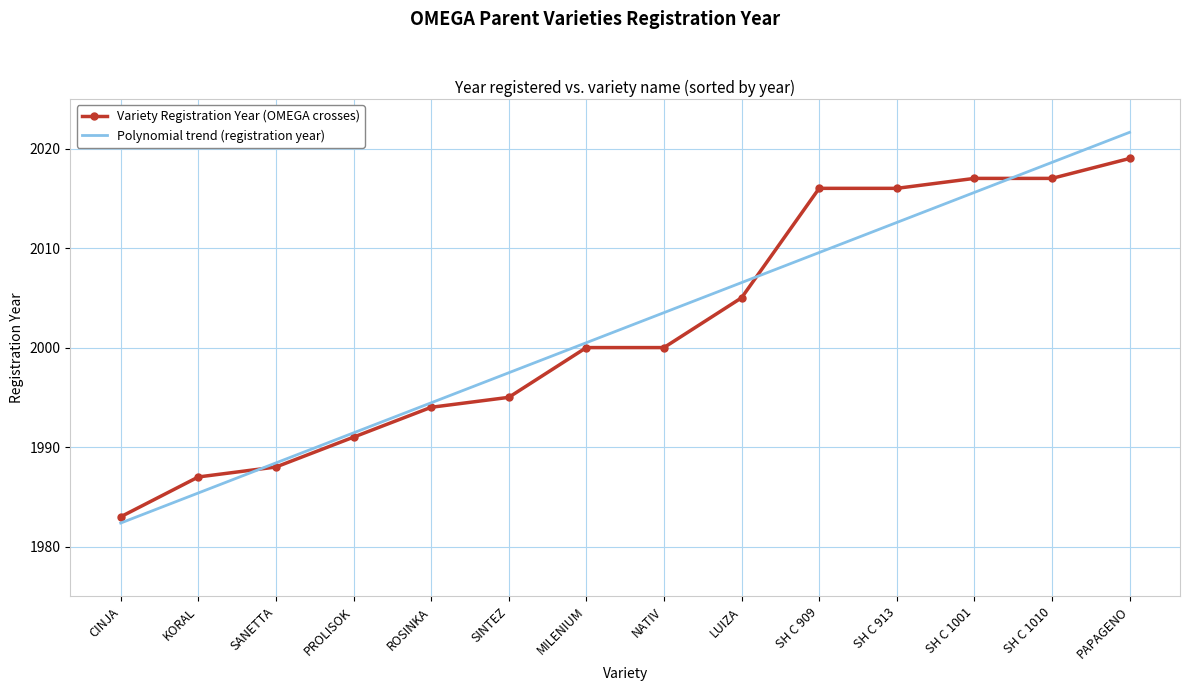

What is the sum of the Variety Registration Year (OMEGA crosses) values at SH C 1010 and SH C 1001?

4034.0